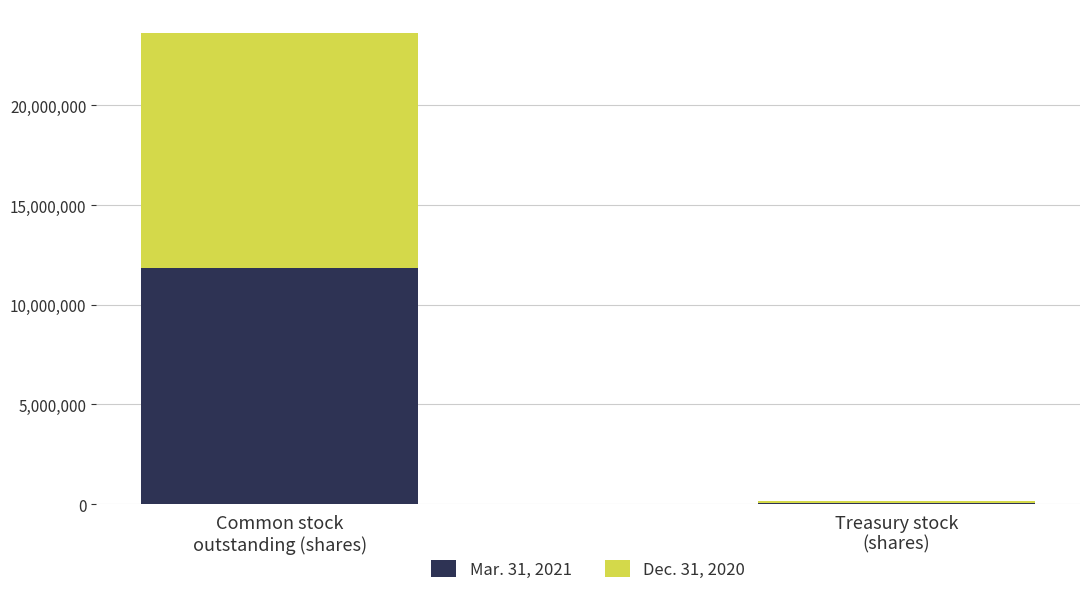

How many distinct data groups are displayed?

2